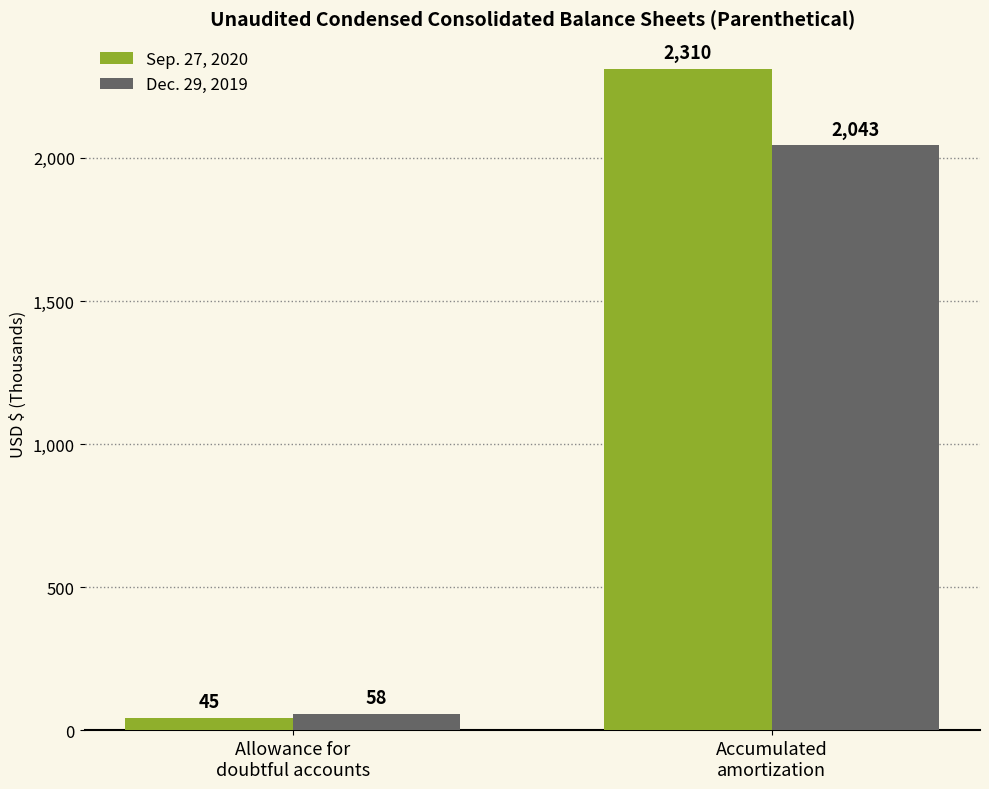

Which category has the highest value in the Sep. 27, 2020 series?

Accumulated
amortization